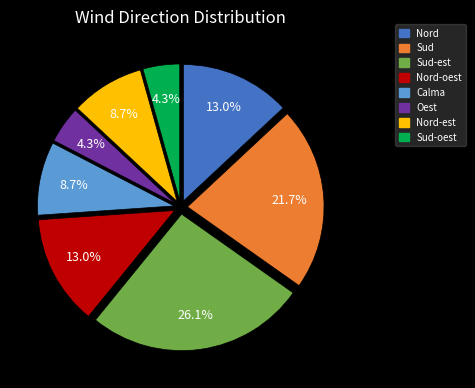

What percentage is the Sud slice, to the nearest percent?

22%